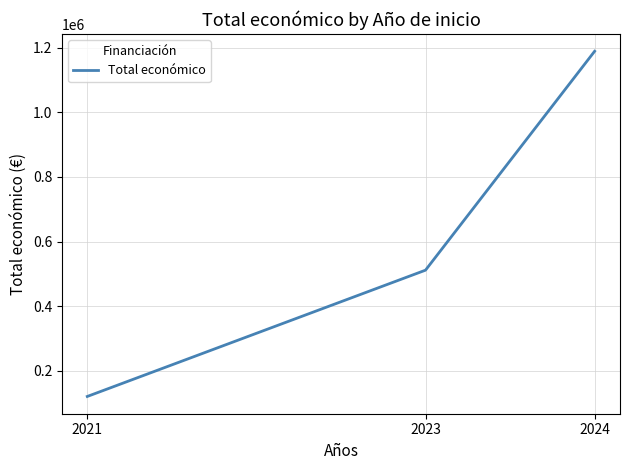

What value does the data have at 2024, to the nearest 10?

1189320